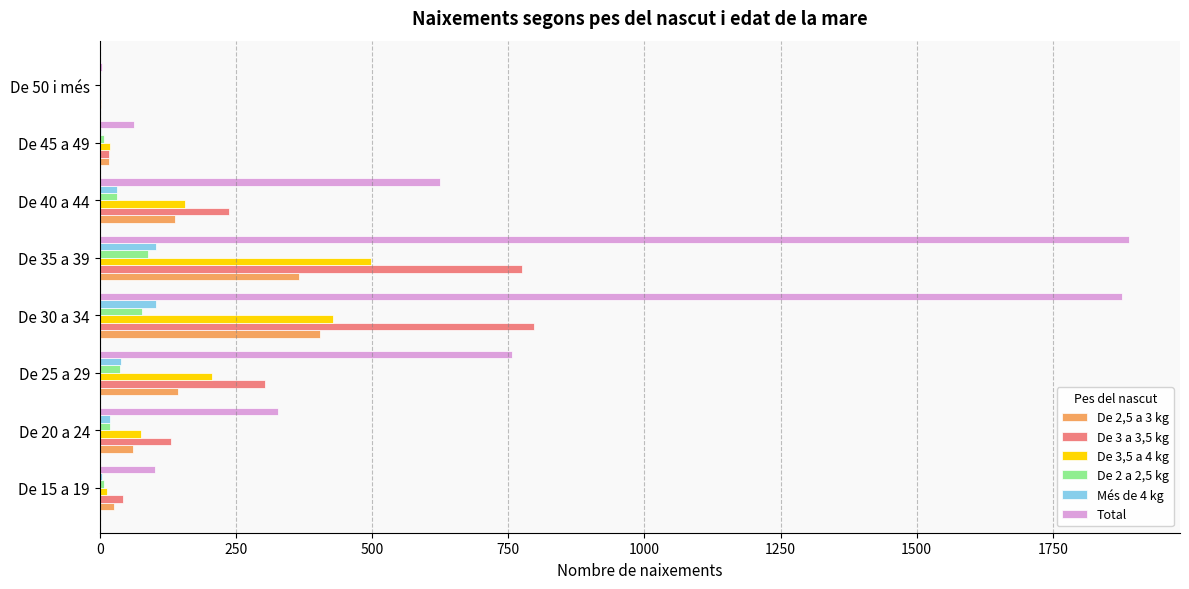

Which series has the largest total across all categories?

Total